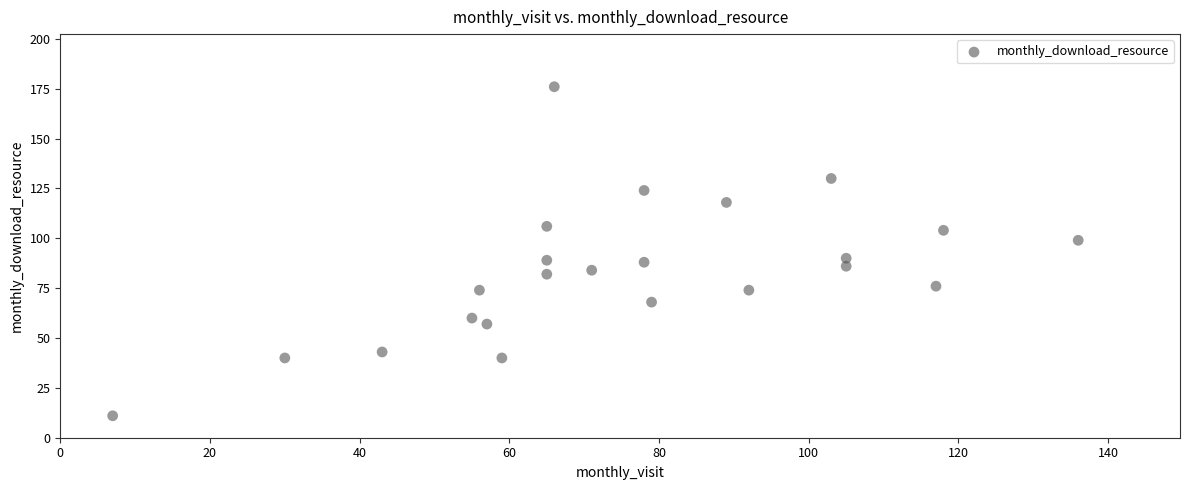

What is the range of X values (max minus min)?

129